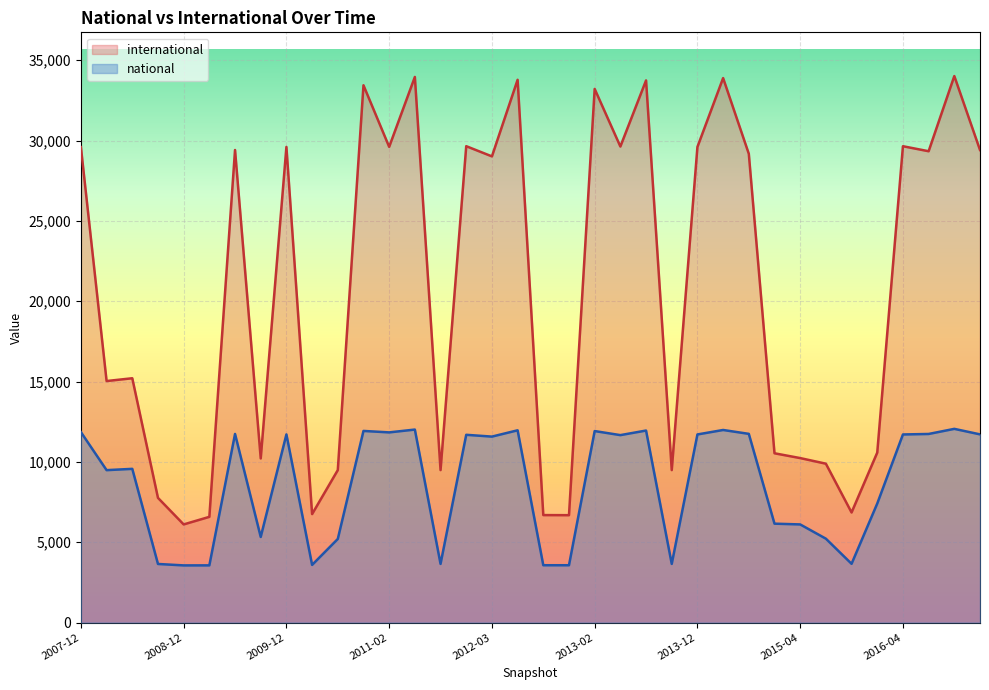

Which series has the largest total across all categories?

international